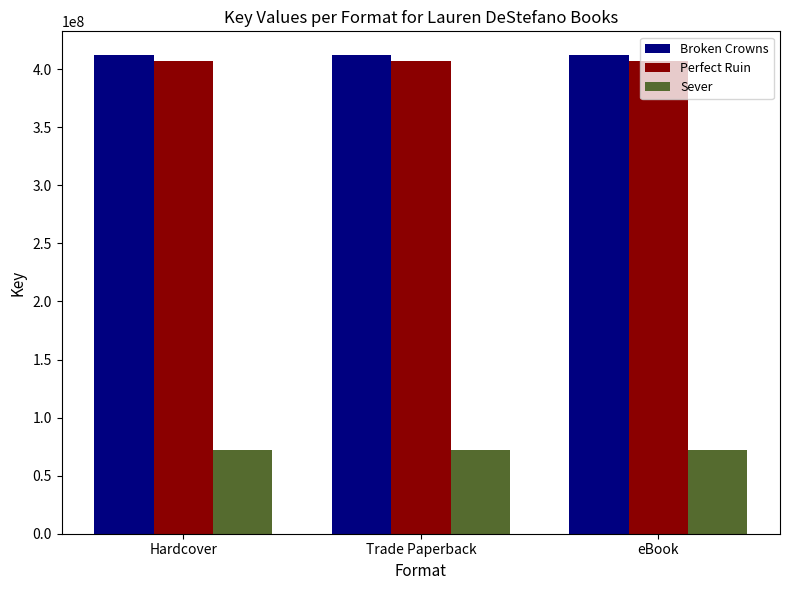

The value of Broken Crowns at Hardcover is 412048871. True or false?

True